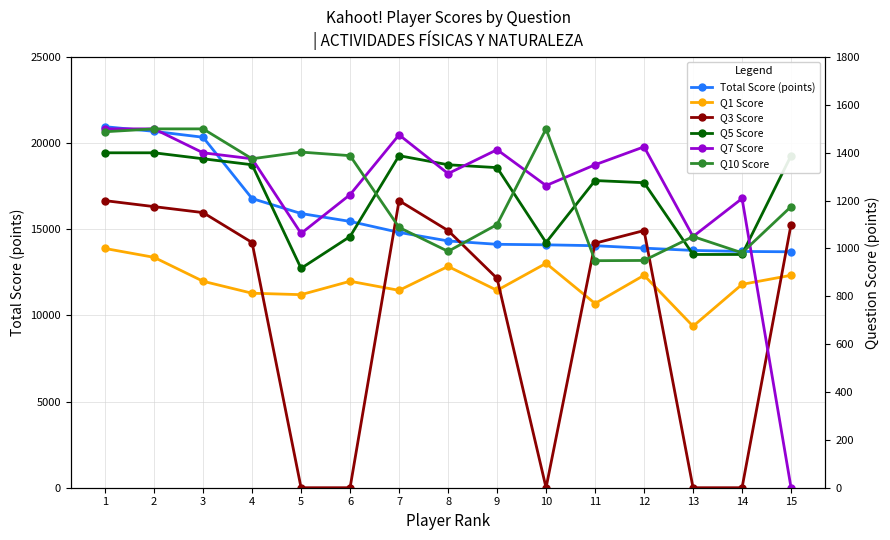

What are all the series names shown in the legend?

Total Score (points), Q1 Score, Q3 Score, Q5 Score, Q7 Score, Q10 Score